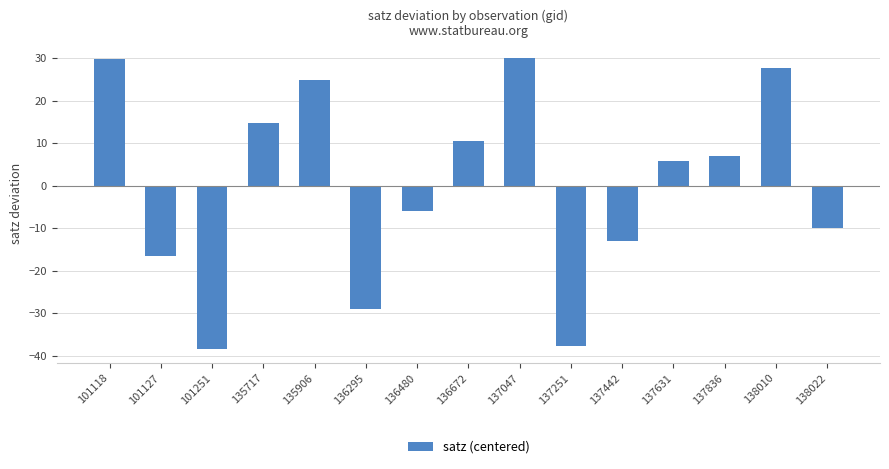

Which category has the lowest value across all series?

101251